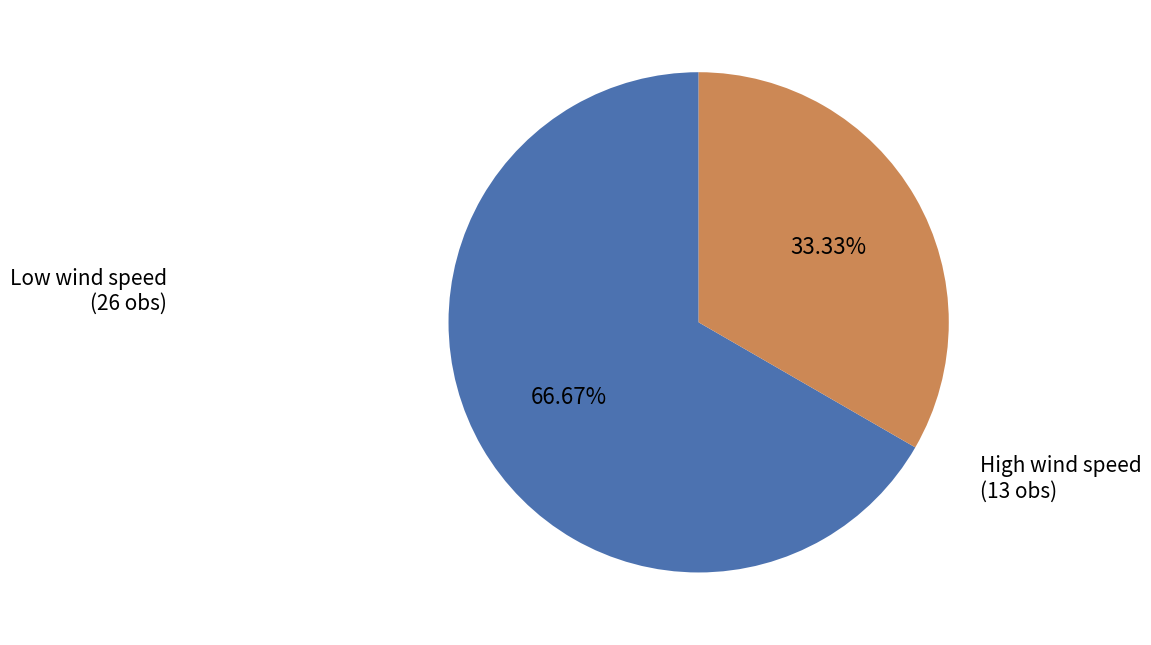

Between High wind speed (13 obs) and Low wind speed (26 obs), which is larger?

Low wind speed (26 obs)